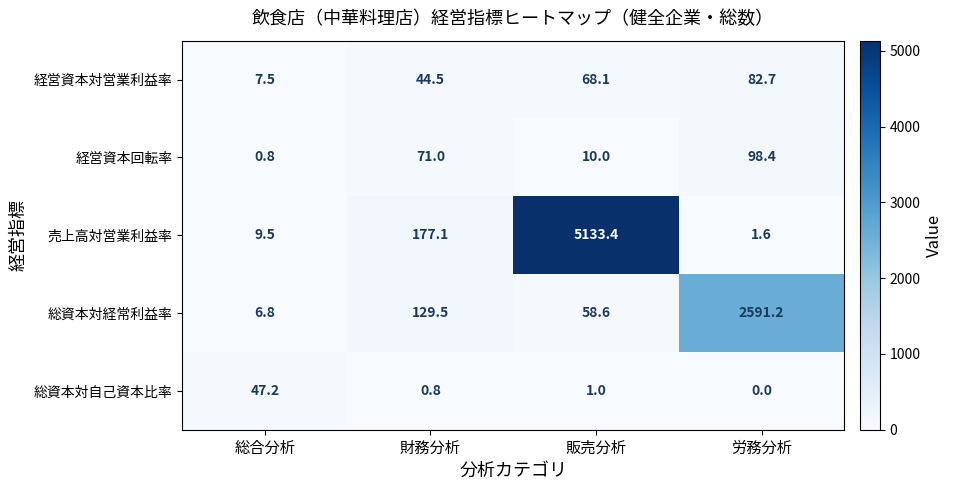

Count the number of categories in the chart.

4